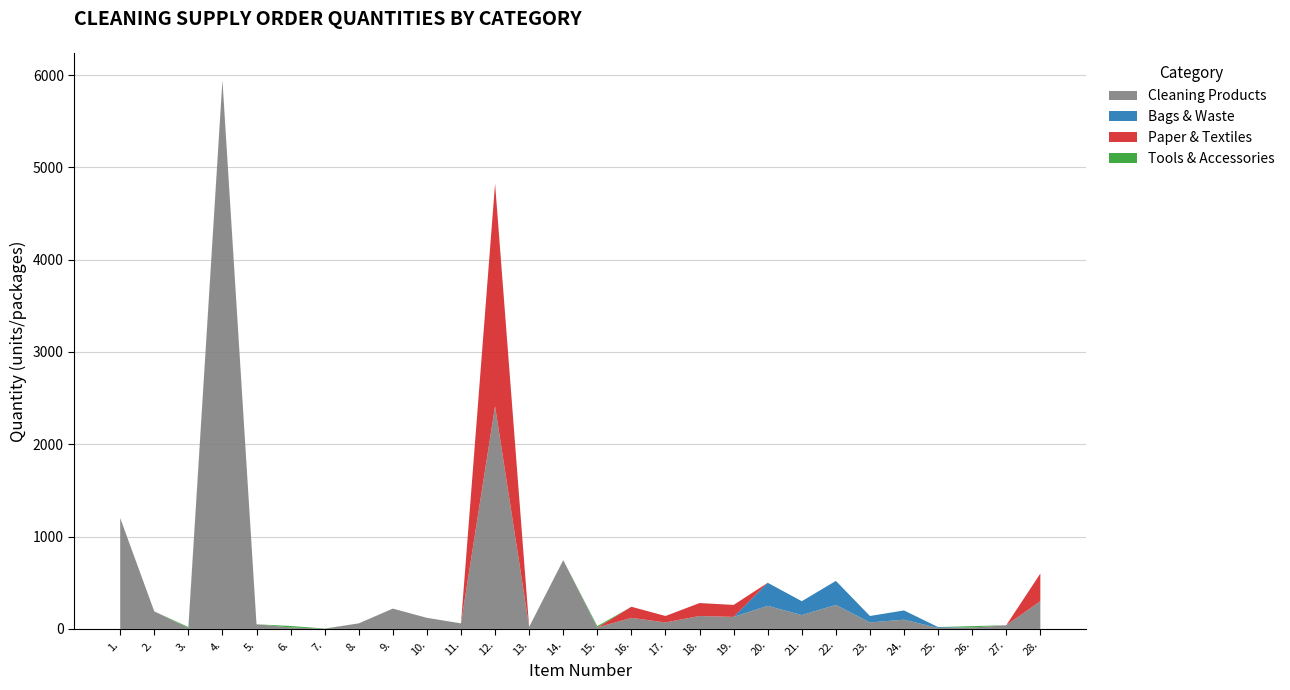

Reading left to right, list all the values displayed in this chart.

Cleaning Products: 1.=1201	2.=190	3.=10	4.=5944	5.=50	6.=16	7.=2	8.=60	9.=220	10.=120	11.=60	12.=2412	13.=22	14.=745	15.=15	16.=120	17.=70	18.=140	19.=130	20.=250	21.=150	22.=260	23.=70	24.=100	25.=10	26.=15	27.=40	28.=300
Bags & Waste: 1.=0	2.=0	3.=0	4.=0	5.=0	6.=0	7.=0	8.=0	9.=0	10.=0	11.=0	12.=0	13.=0	14.=0	15.=0	16.=0	17.=0	18.=0	19.=0	20.=250	21.=150	22.=260	23.=70	24.=100	25.=10	26.=0	27.=0	28.=0
Paper & Textiles: 1.=0	2.=0	3.=0	4.=0	5.=0	6.=0	7.=0	8.=0	9.=0	10.=0	11.=0	12.=2412	13.=0	14.=0	15.=0	16.=120	17.=70	18.=140	19.=130	20.=0	21.=0	22.=0	23.=0	24.=0	25.=0	26.=0	27.=0	28.=300
Tools & Accessories: 1.=0	2.=0	3.=10	4.=0	5.=0	6.=16	7.=2	8.=0	9.=0	10.=0	11.=0	12.=0	13.=0	14.=0	15.=15	16.=0	17.=0	18.=0	19.=0	20.=0	21.=0	22.=0	23.=0	24.=0	25.=0	26.=15	27.=0	28.=0